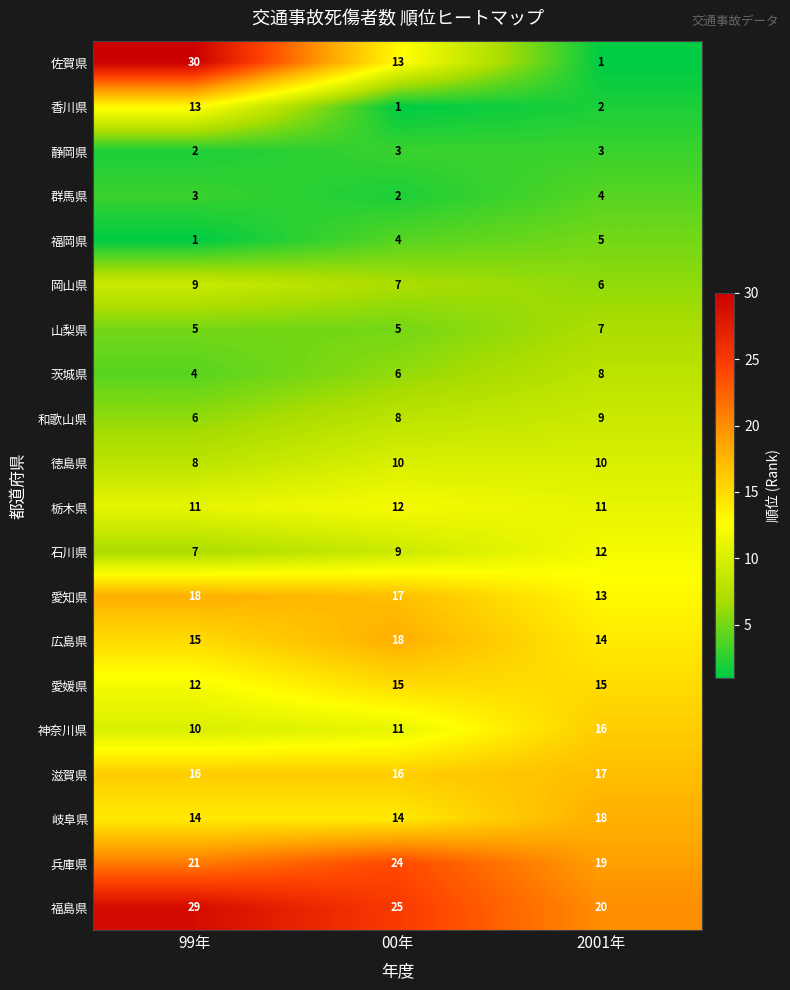

At how many categories does at least one series exceed 16?

3